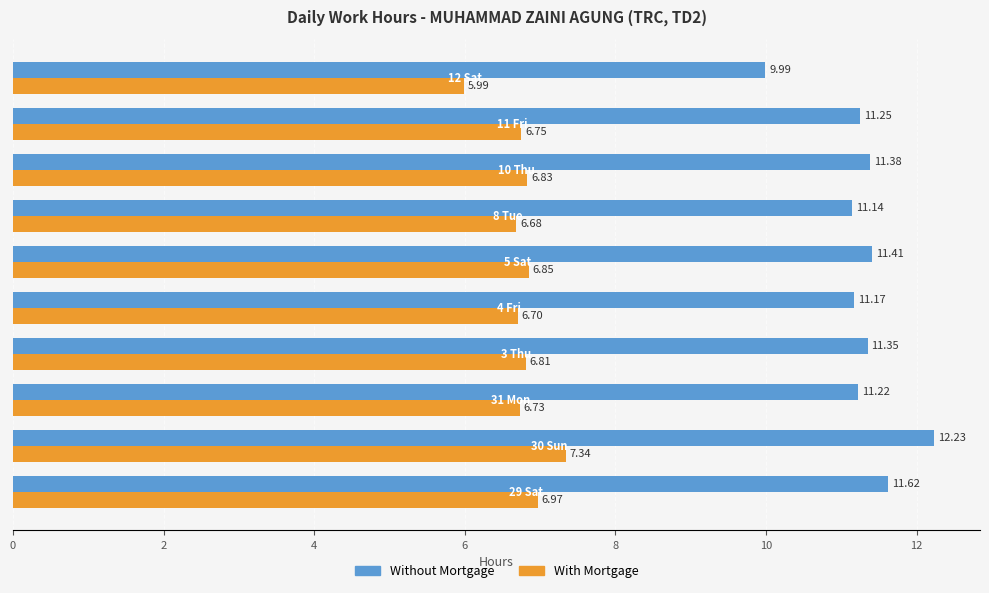

At how many categories does at least one series exceed 6?

10